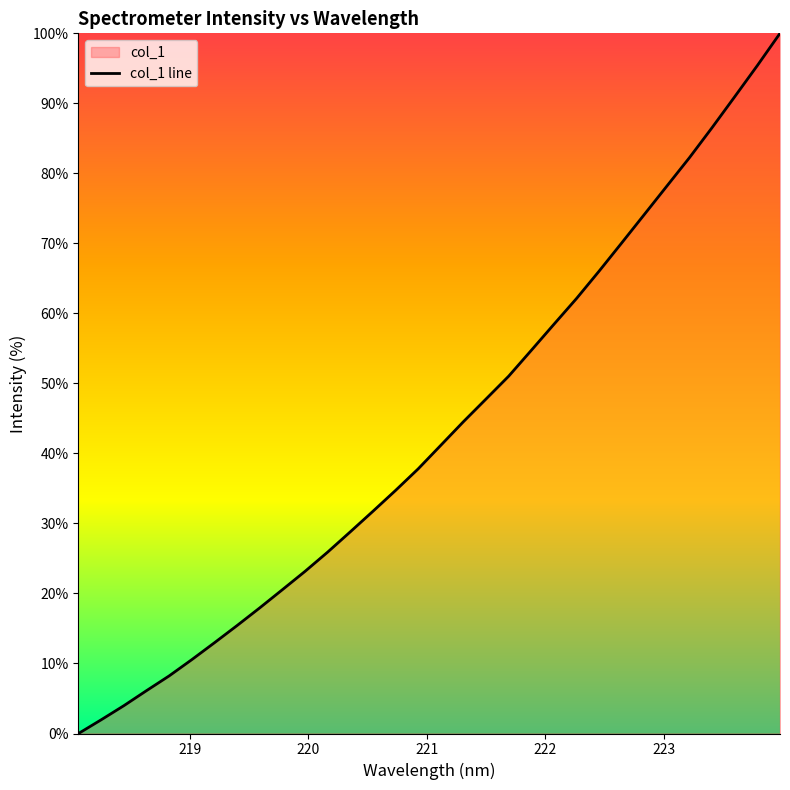

List the labels in order of value, largest first.

223.9802, 223.7895, 223.5987, 223.408, 223.2172, 223.0264, 222.8355, 222.6447, 222.4538, 222.263, 222.0721, 221.8812, 221.6902, 221.4993, 221.3083, 221.1174, 220.9264, 220.7354, 220.5444, 220.3533, 220.1623, 219.9712, 219.7801, 219.589, 219.3979, 219.2067, 219.0156, 218.8244, 218.6332, 218.442, 218.2508, 218.0596